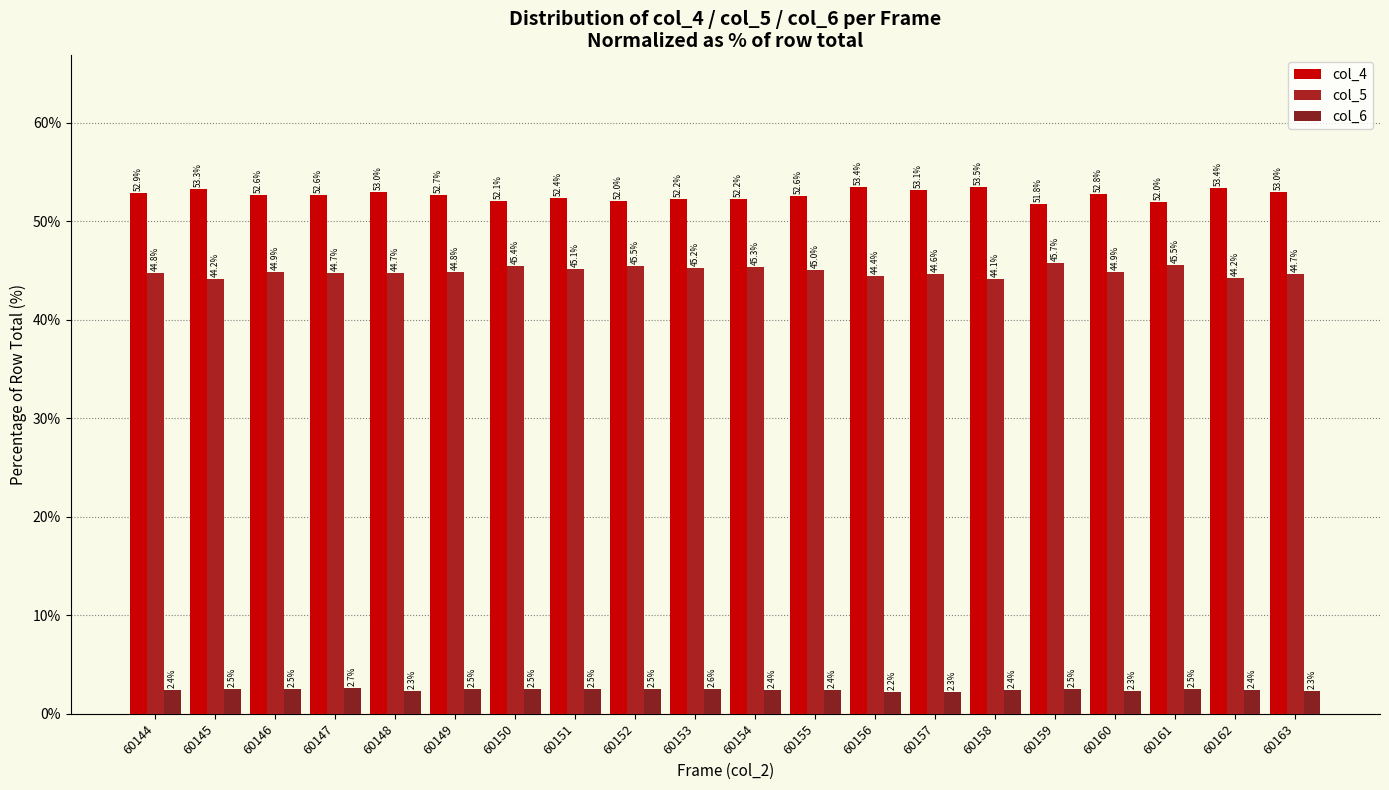

What value does the col_4 series have at 60156?

53.4